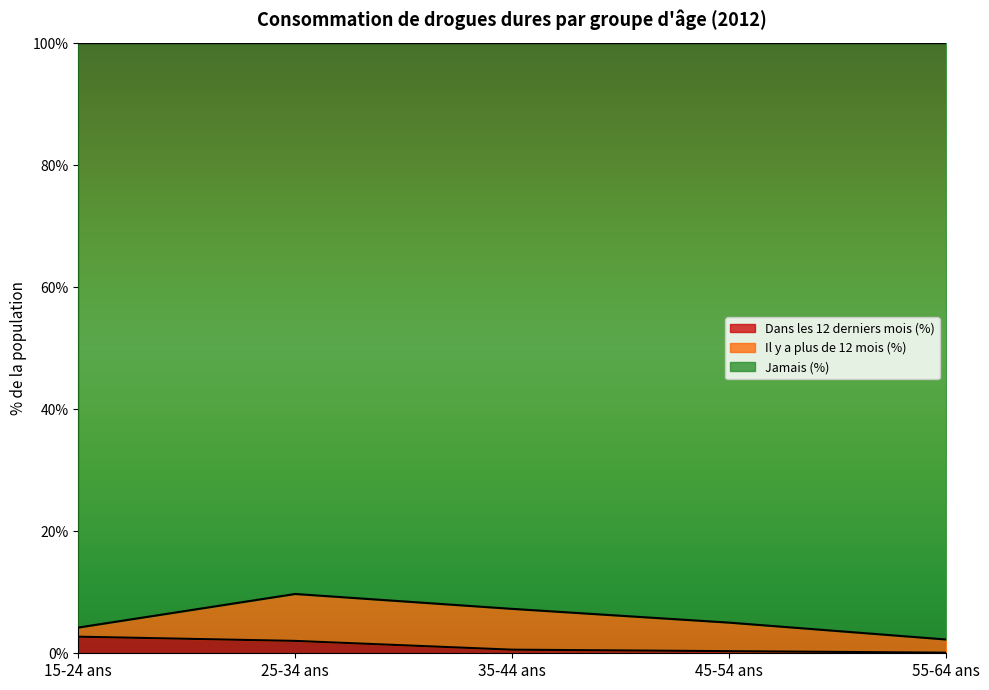

Between 15-24 ans and 25-34 ans, which is larger?

15-24 ans